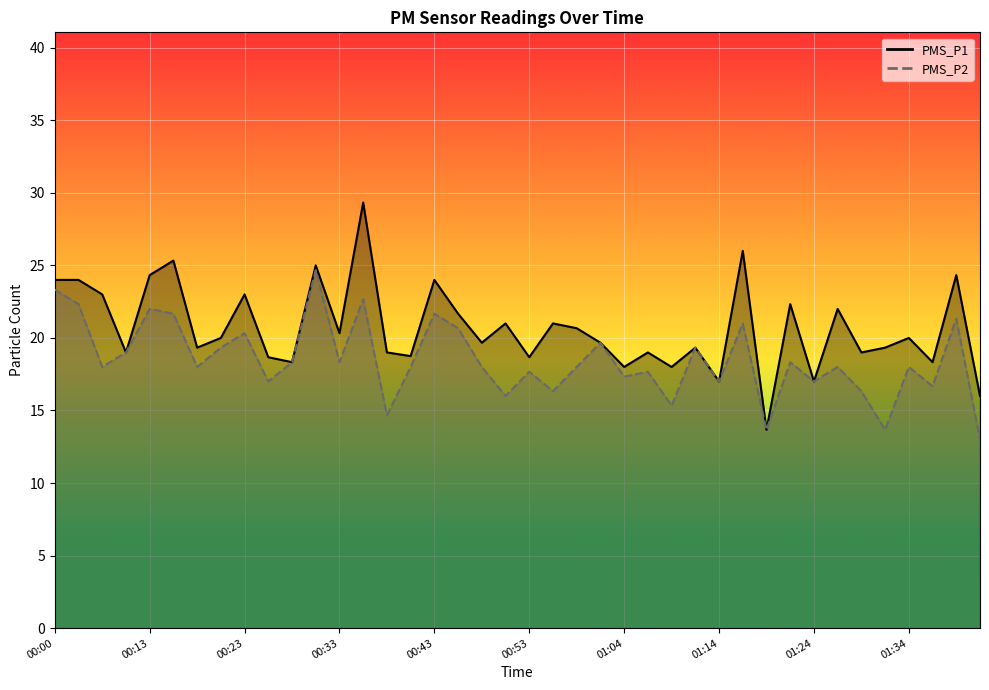

What is the average value of the PMS_P2 series?

18.5